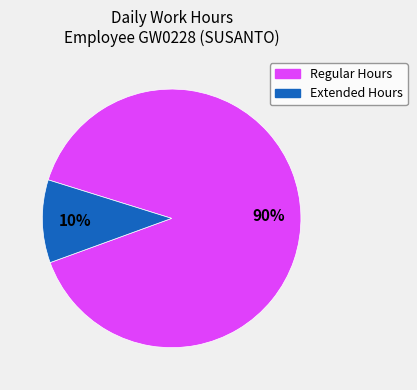

To the nearest percent, what is the average slice percentage?

50%